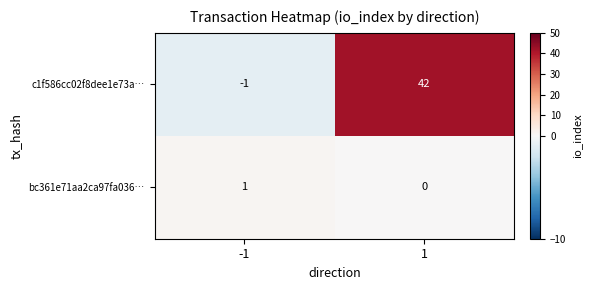

List the series in order of their overall mean, lowest first.

bc361e71aa2ca97fa036…, c1f586cc02f8dee1e73a…